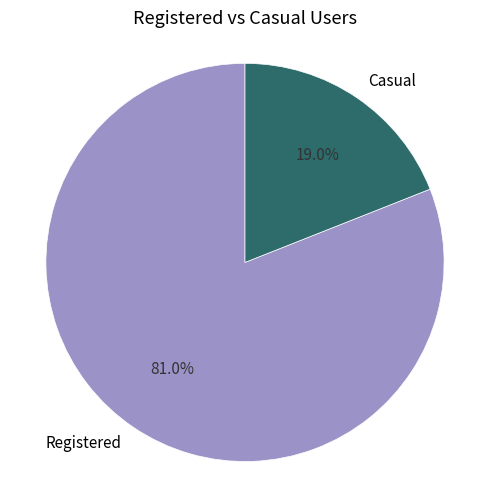

Which category has the biggest portion of the pie?

Registered